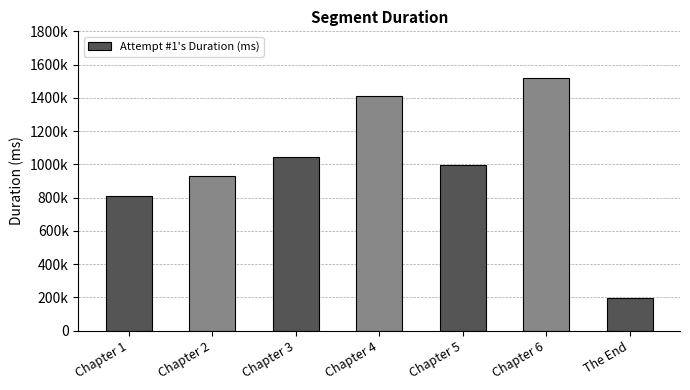

Which label corresponds to the largest value in the chart?

Chapter 6